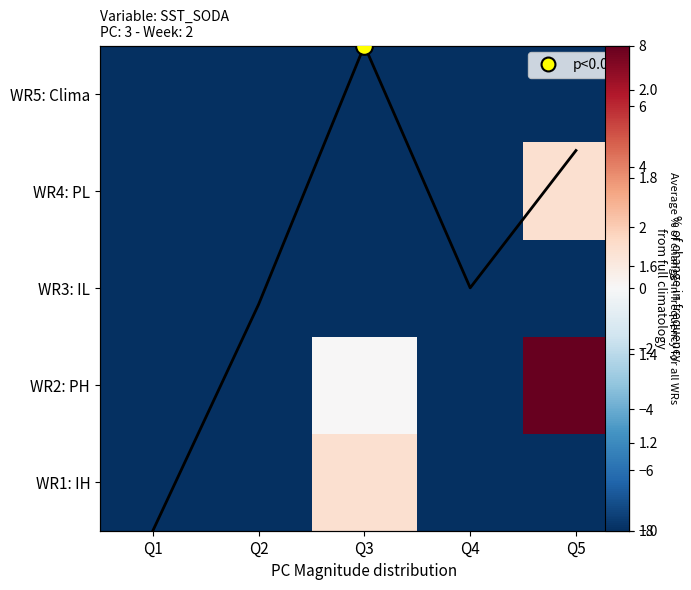

Which category has the lowest value across all series?

Q1